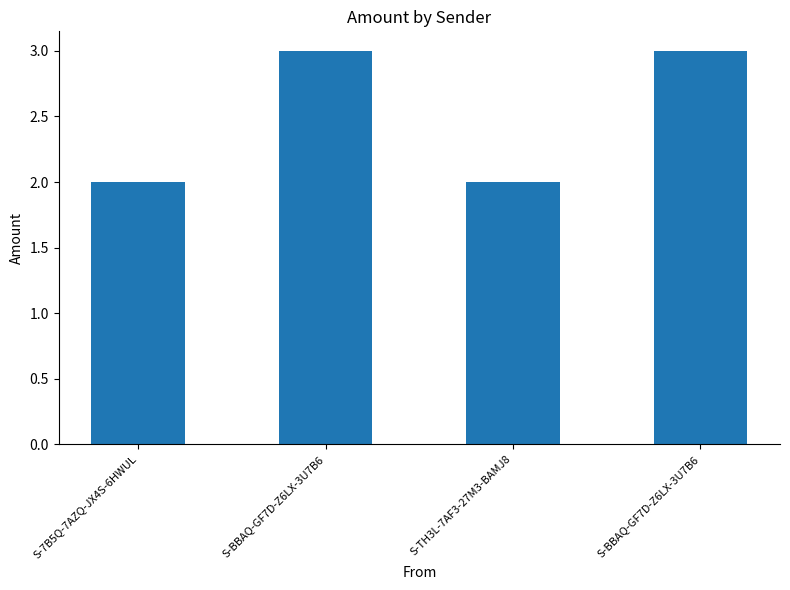

Are the bars horizontal?

No